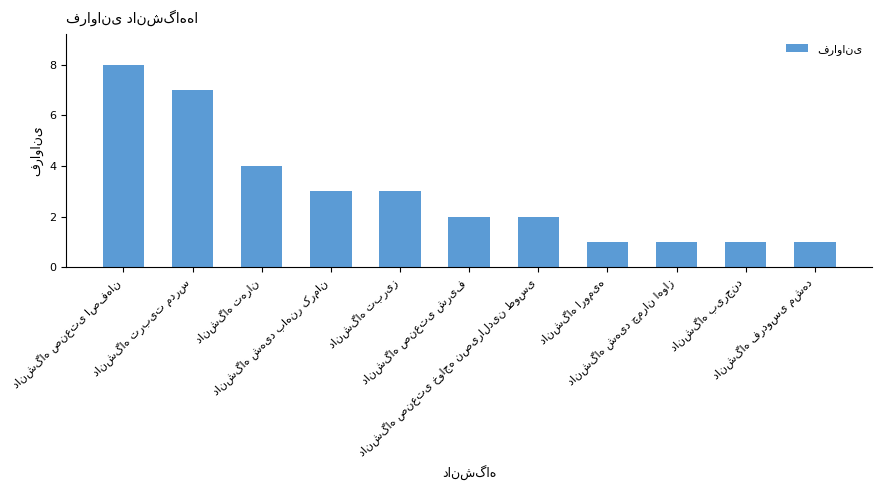

What is the greatest value displayed?

8